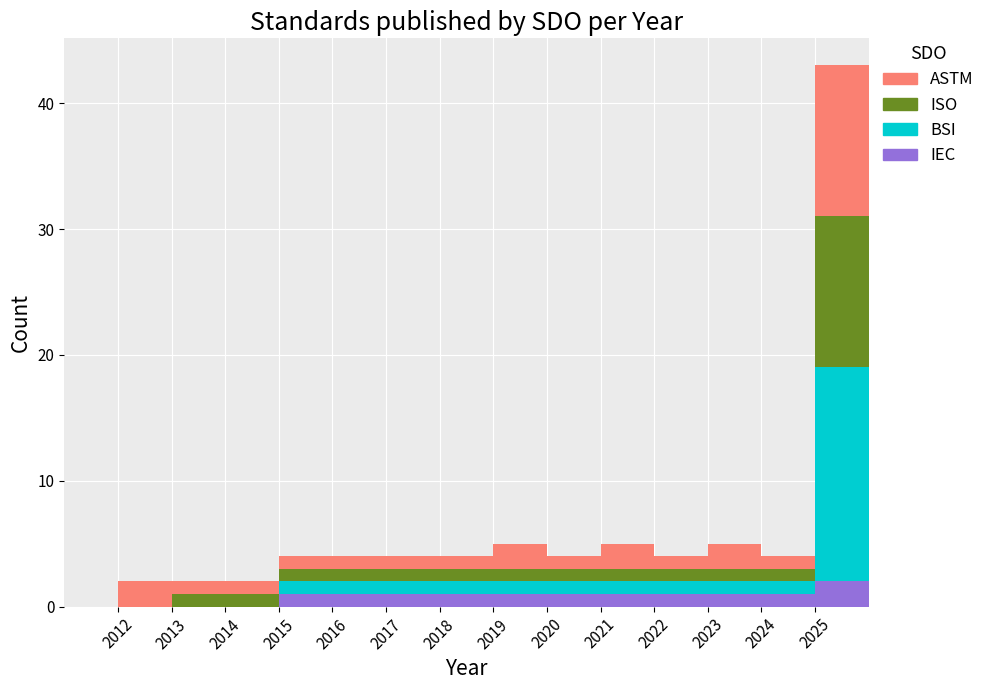

Which range on the x-axis has the tallest stacked bar (by total height)?

2025 to 2026